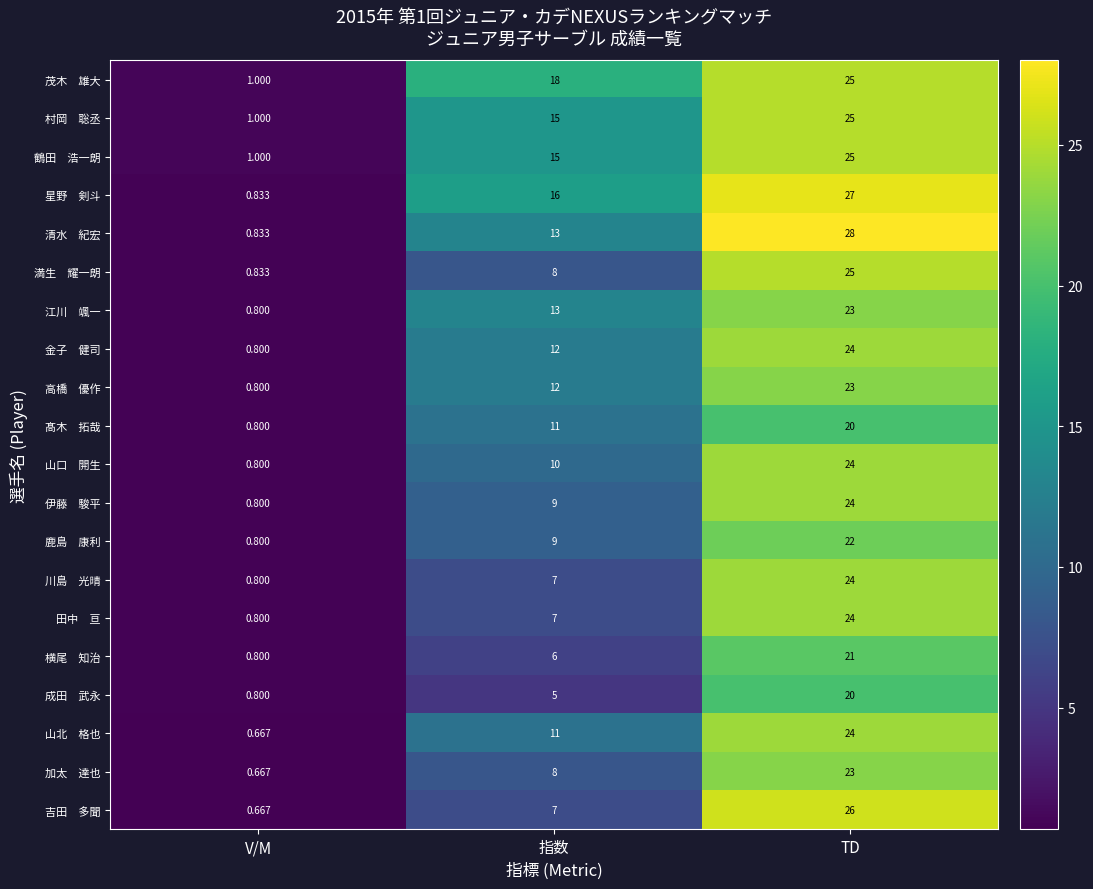

Which category has the lowest value across all series?

V/M